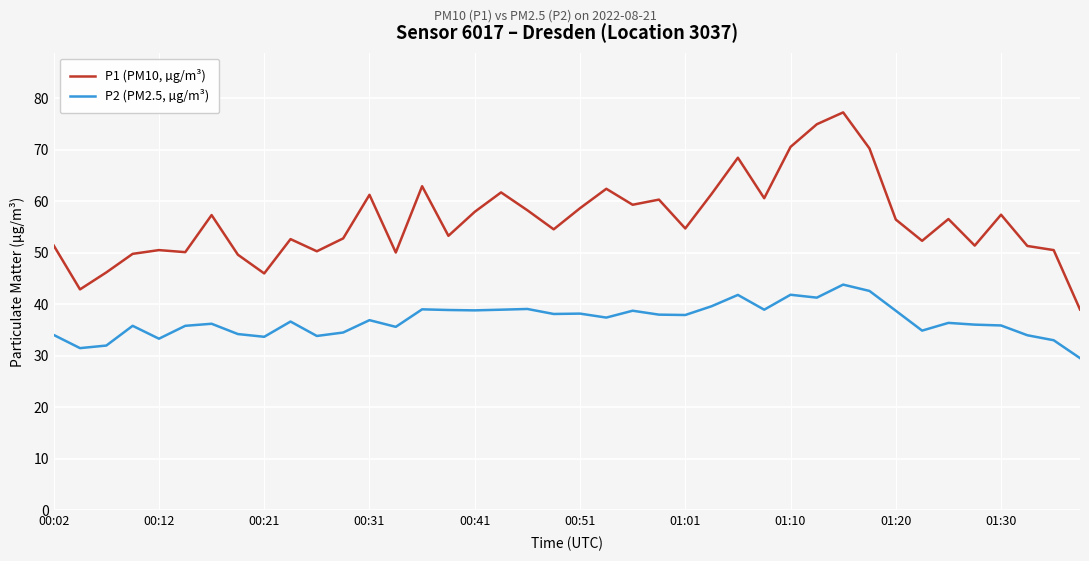

Rank the series by their average value, from highest to lowest.

P1 (PM10, µg/m³), P2 (PM2.5, µg/m³)